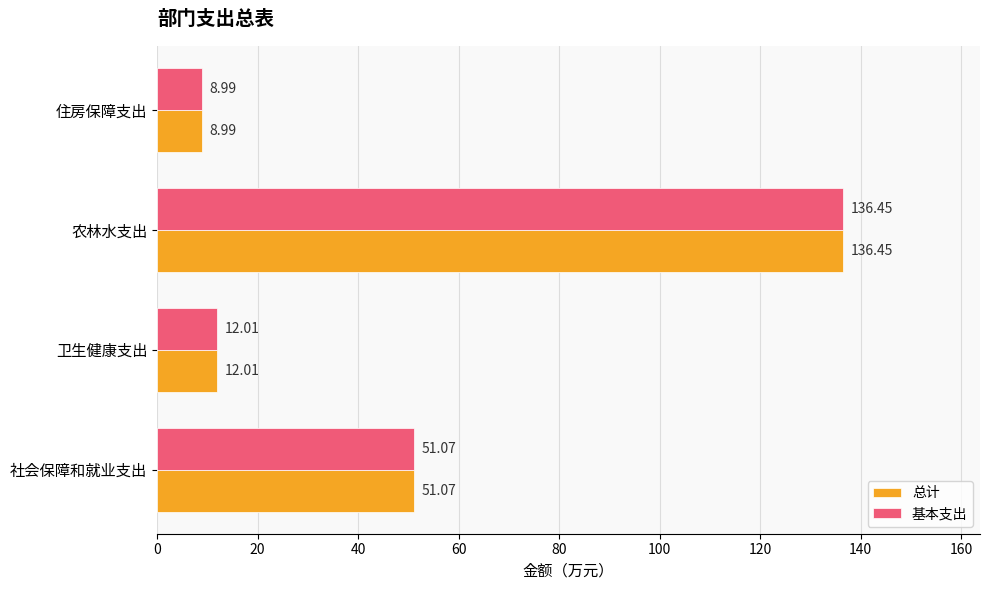

Rank the categories by 总计 value from lowest to highest.

住房保障支出, 卫生健康支出, 社会保障和就业支出, 农林水支出